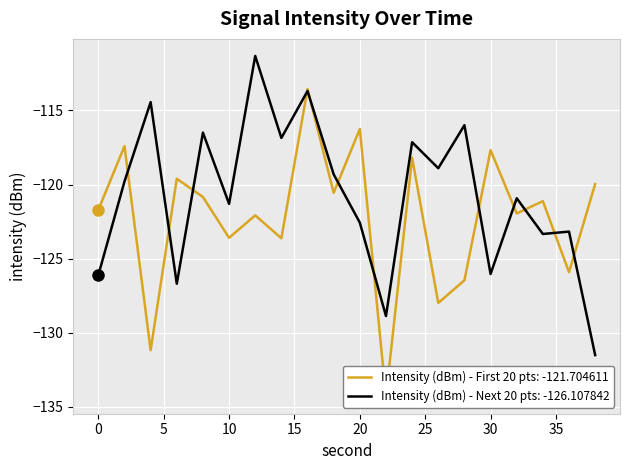

Is it true that Intensity (dBm) - First 20 pts equals -118.2 at 24?

True